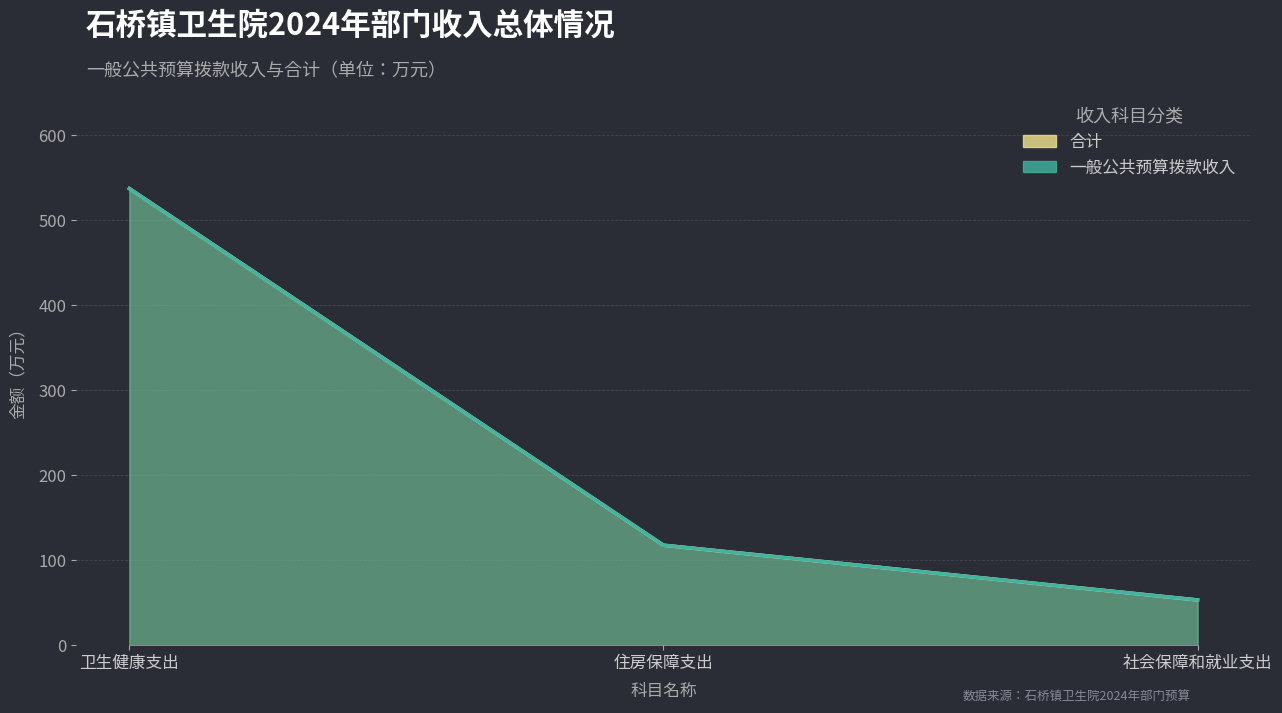

True or false: 合计 and 一般公共预算拨款收入 cross at least once.

False